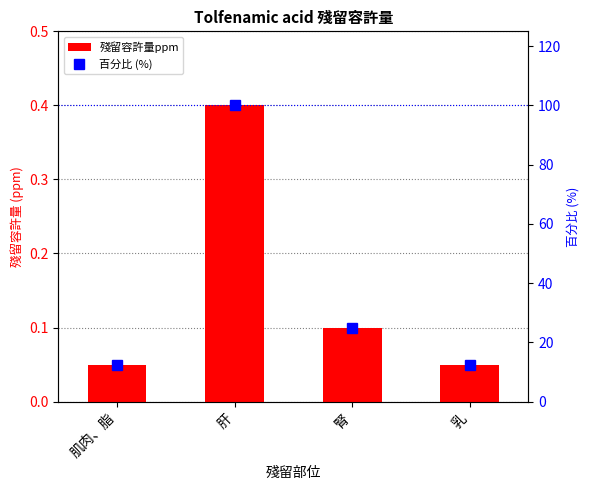

Rank the categories by 殘留容許量ppm value from highest to lowest.

肝, 腎, 肌肉、脂, 乳